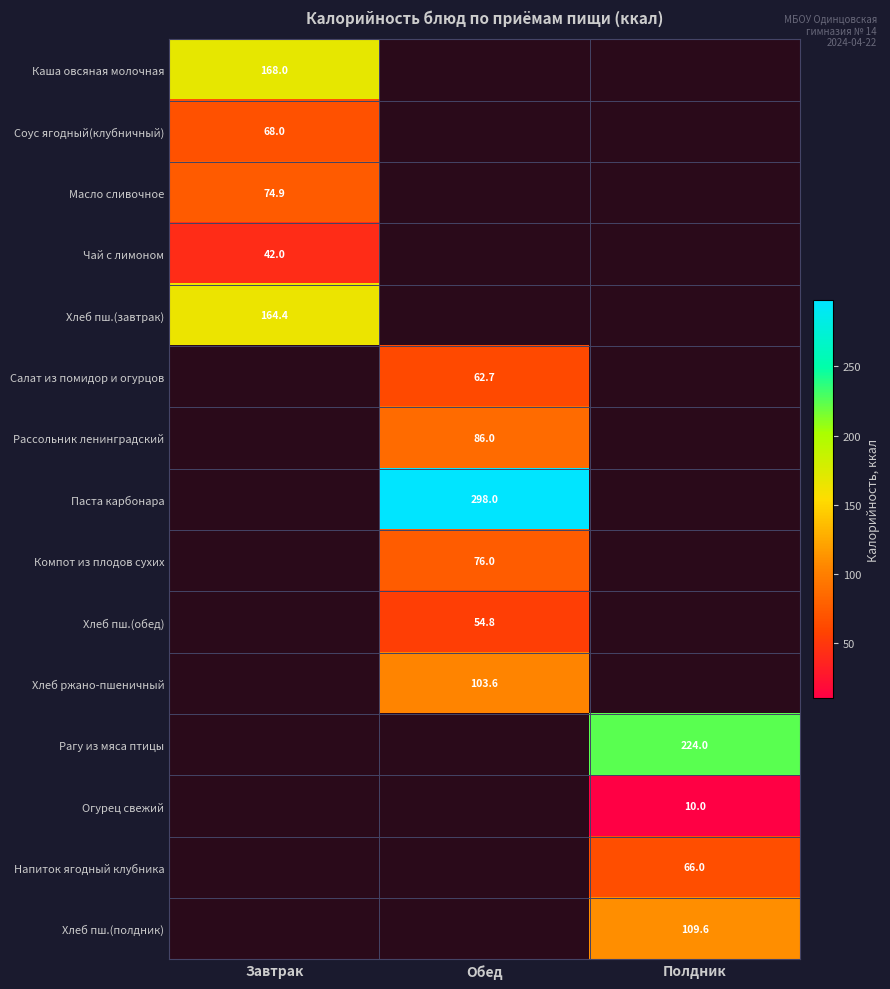

At how many categories does at least one series exceed 42?

3